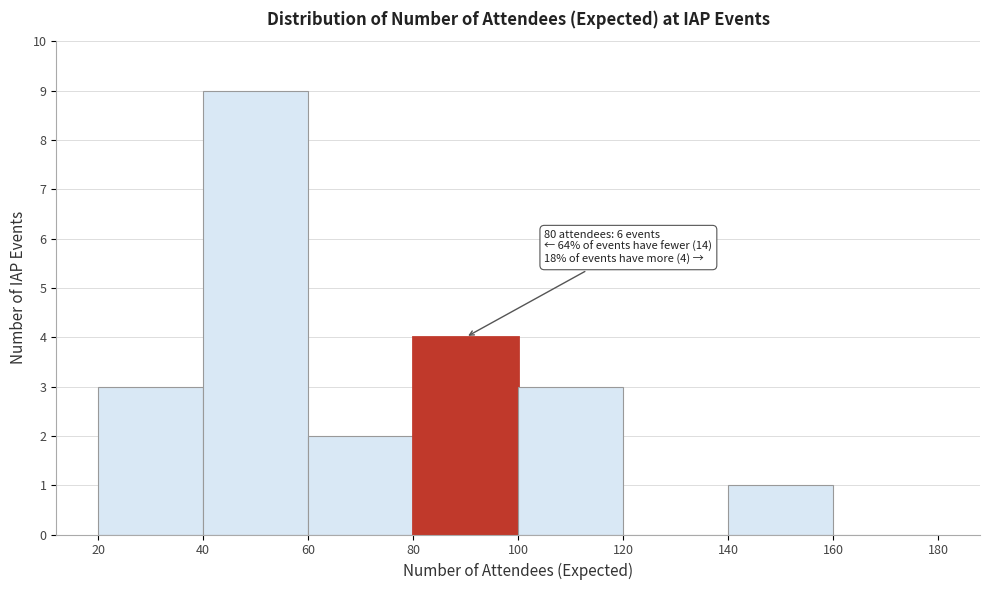

Over which range of the x-axis is the bar tallest?

40 to 60